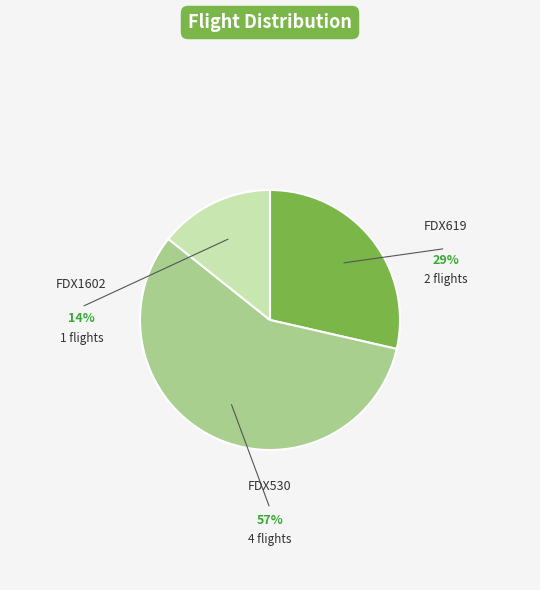

Does any single category account for the majority?

Yes